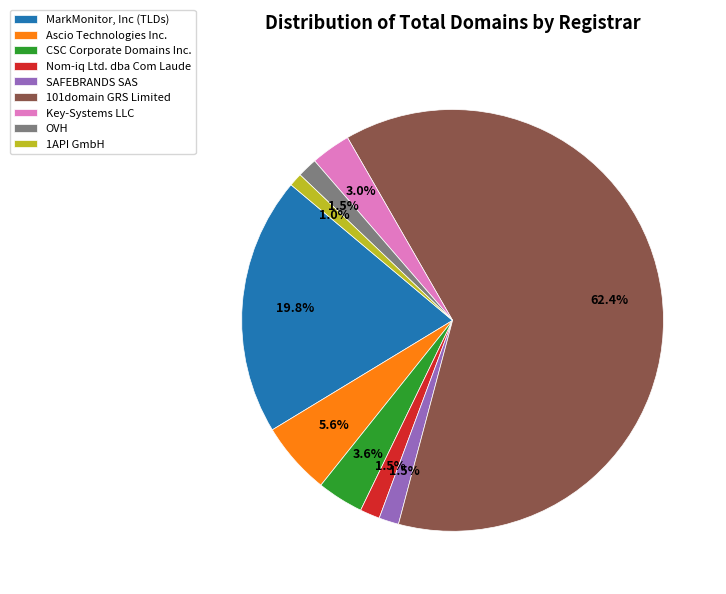

How many slices are in this pie chart?

9